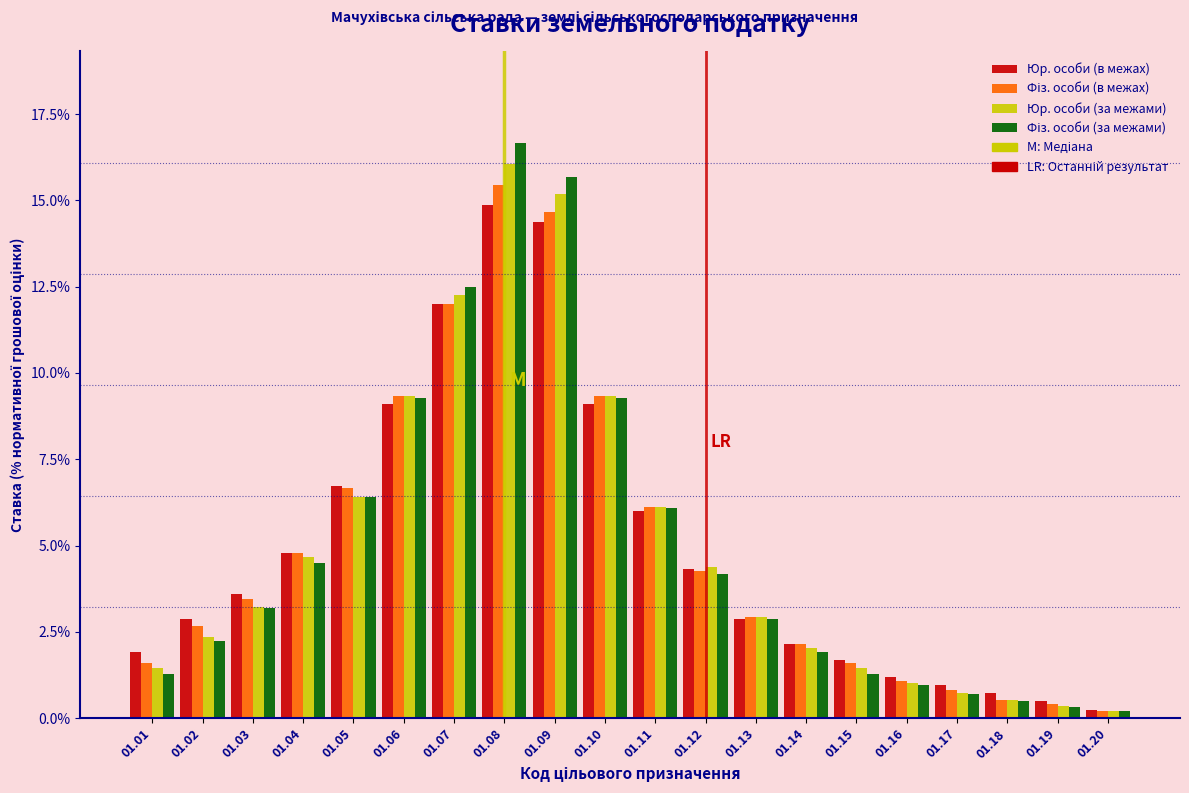

True or false: Юр. особи (в межах) has a value of 2.6 at 01.04.

False